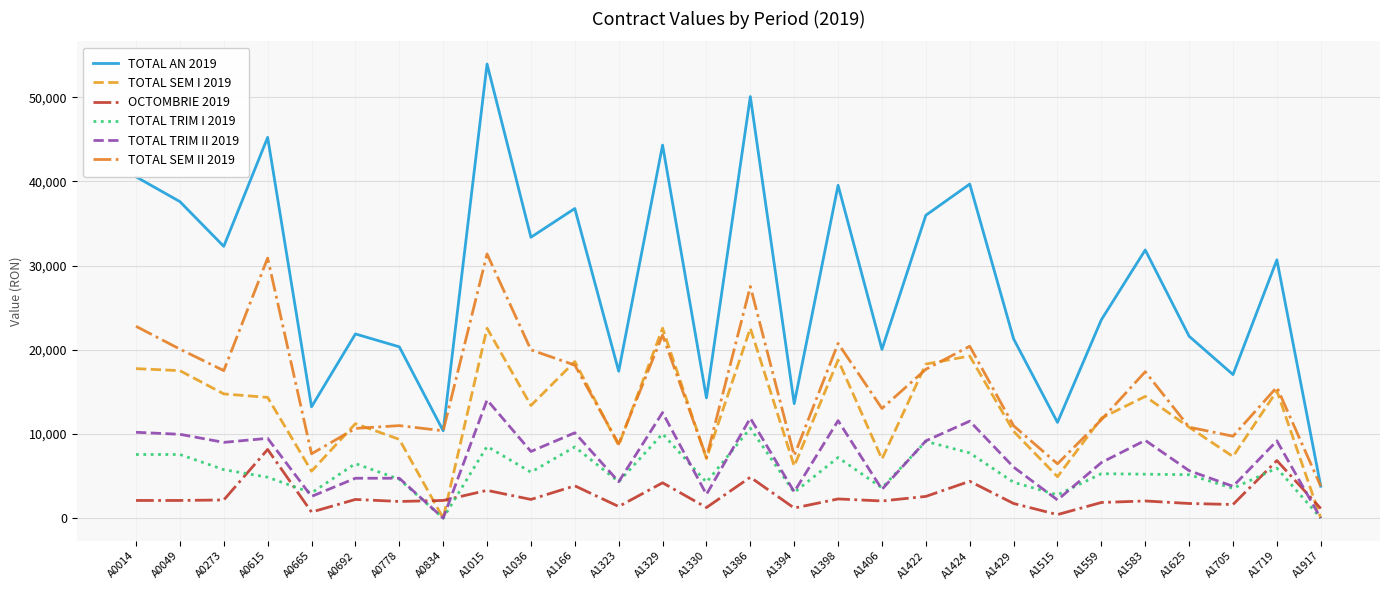

At which label does TOTAL SEM I 2019 first exceed 13380?

A0014